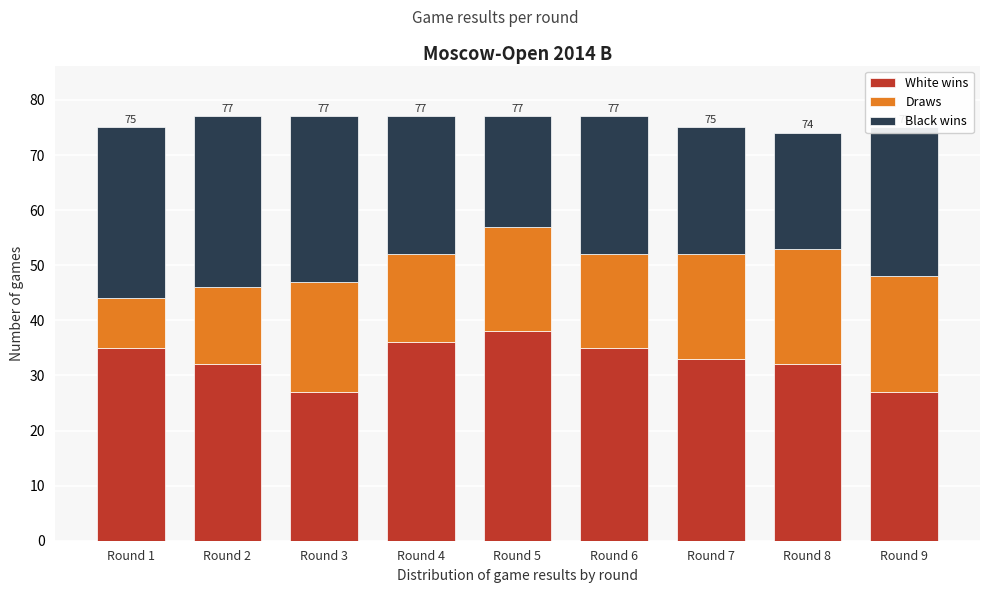

Which category has the highest value in the White wins series?

Round 5